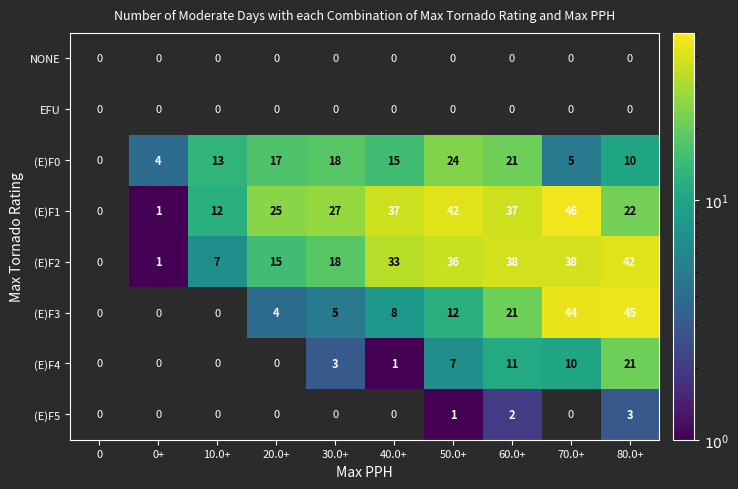

Which has a higher value, 70.0+ or 10.0+?

10.0+